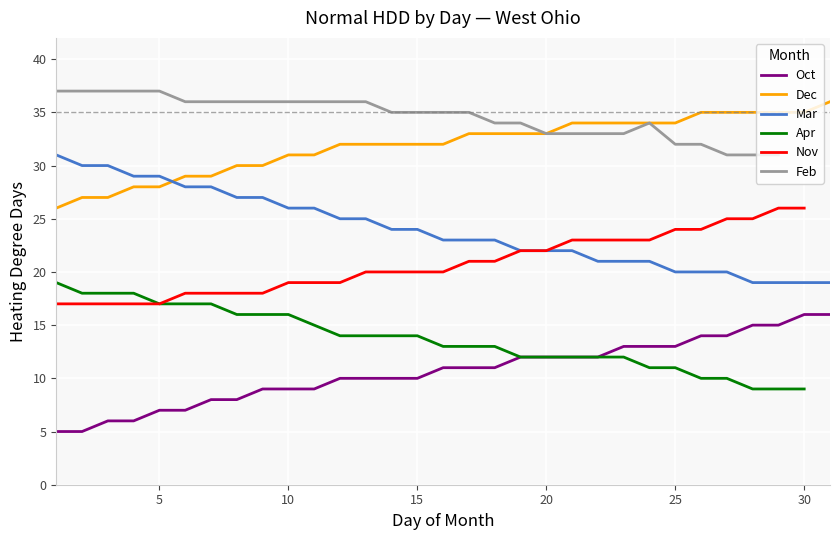

What are all the series names shown in the legend?

Oct, Dec, Mar, Apr, Nov, Feb